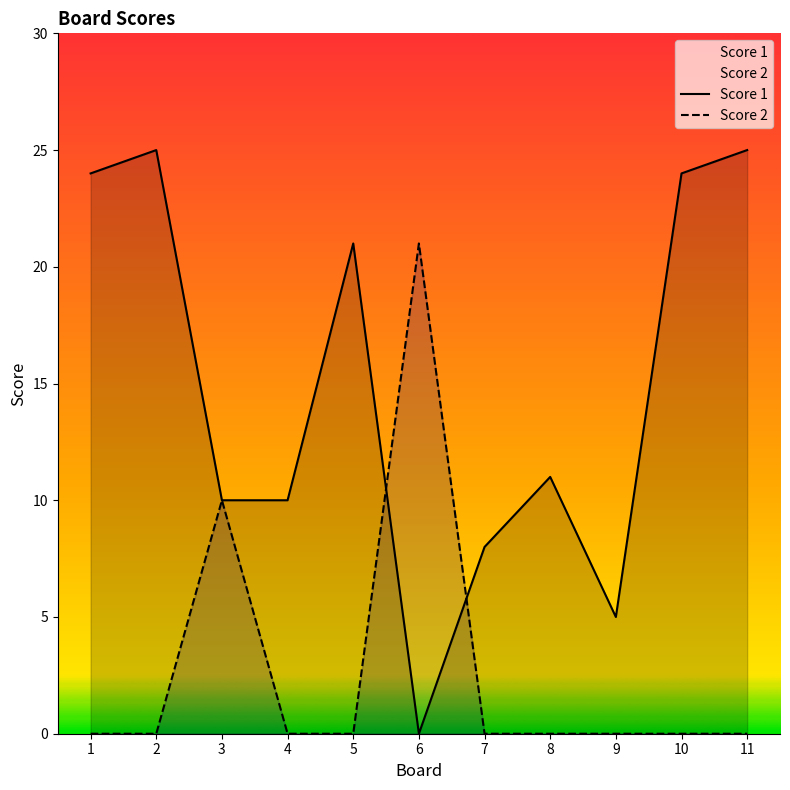

What is the difference between the maximum and second lowest values in the Score 2 series?

21